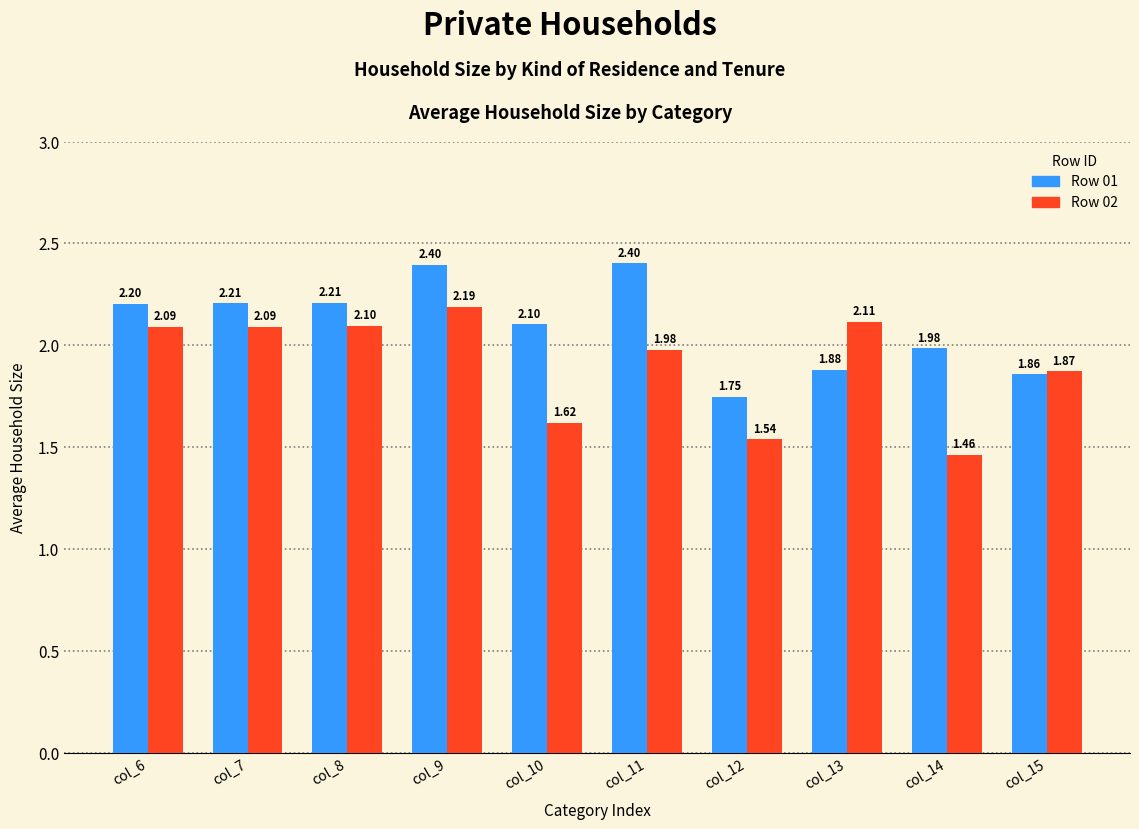

How many groups of bars are there?

10